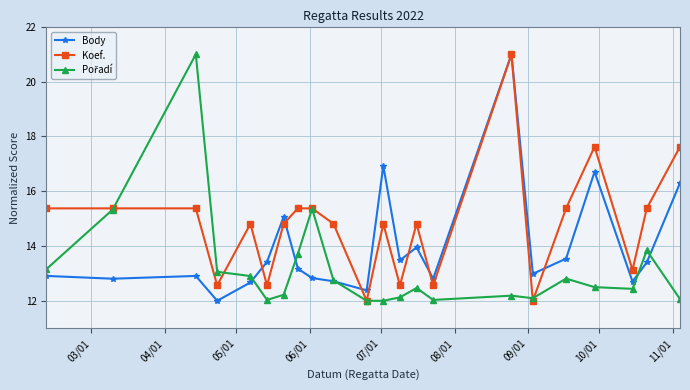

Which series has the largest total across all categories?

Koef.